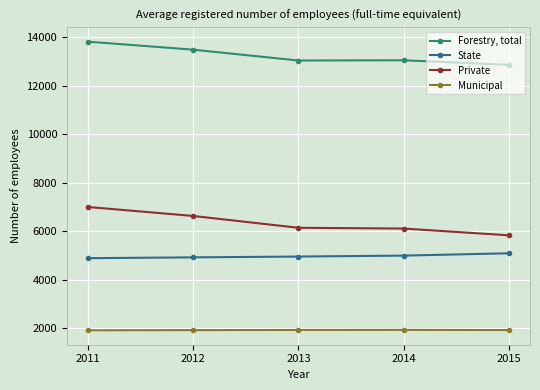

True or false: Private has a value of 6634 at 2012.

True